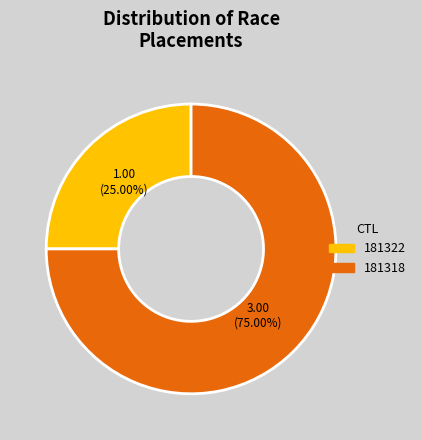

Is there any slice that represents more than half of the pie?

Yes